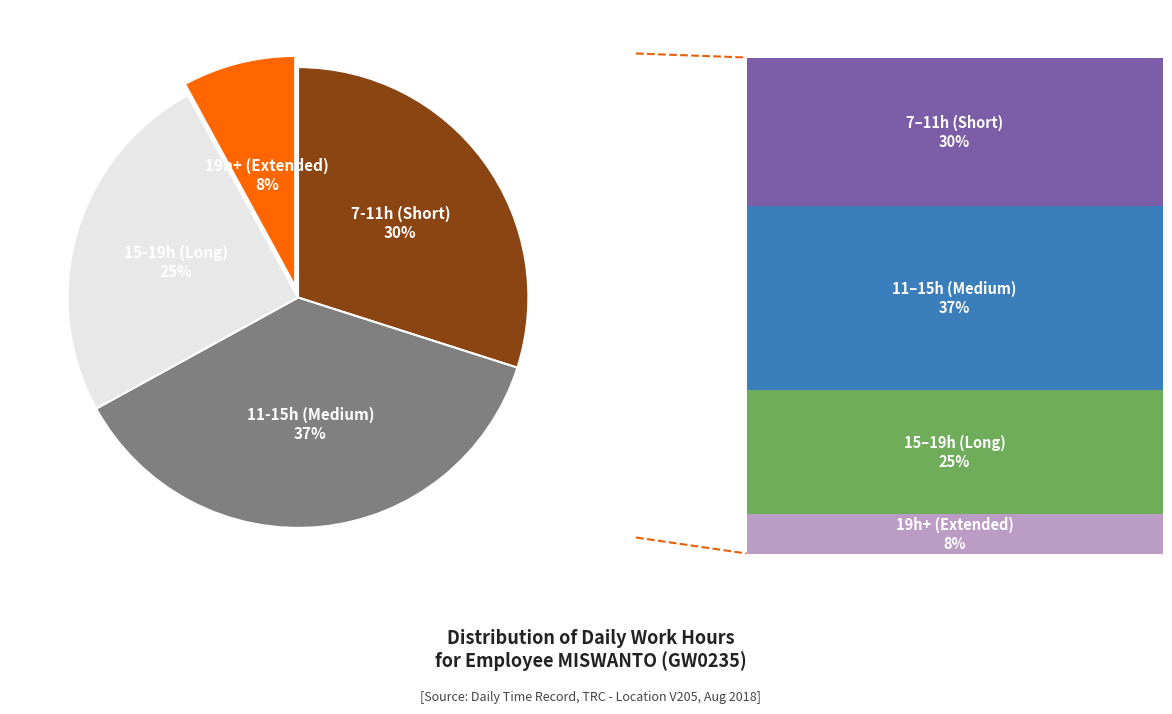

To the nearest percent, what is the difference between the largest and smallest slice percentages?

29%